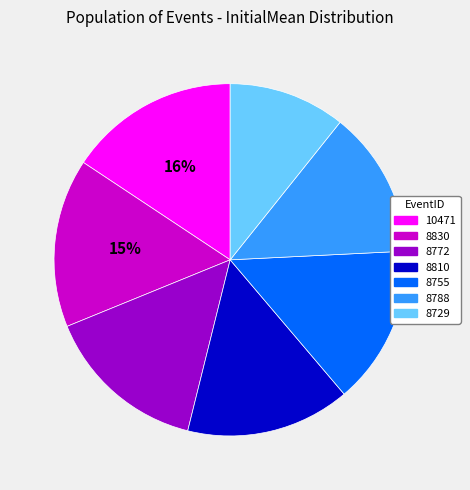

To the nearest percent, what percentage of the pie is 8810?

15%